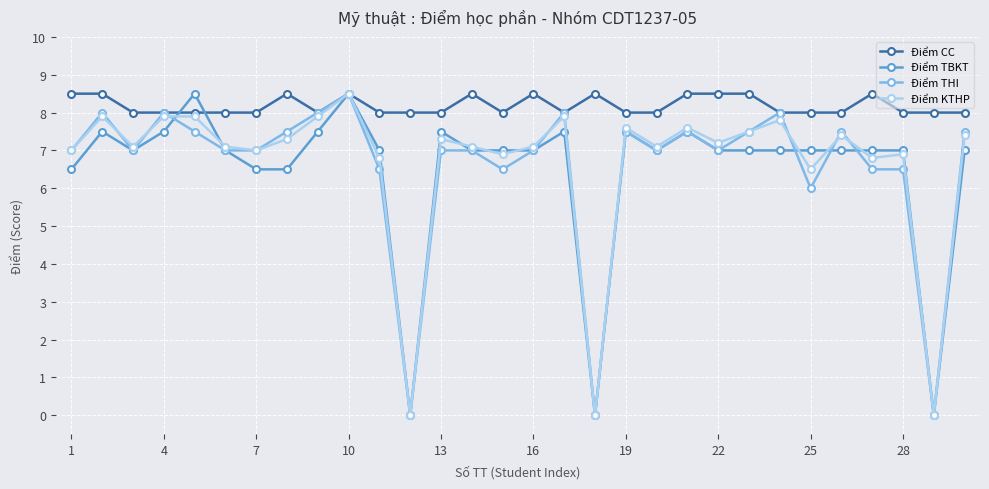

Reading left to right, what are all the values shown in this chart?

Điểm CC: 8.5	8.5	8.0	8.0	8.0	8.0	8.0	8.5	8.0	8.5	8.0	8.0	8.0	8.5	8.0	8.5	8.0	8.5	8.0	8.0	8.5	8.5	8.5	8.0	8.0	8.0	8.5	8.0	8.0	8.0
Điểm TBKT: 6.5	7.5	7.0	7.5	8.5	7.0	6.5	6.5	7.5	8.5	7.0	0.0	7.5	7.0	7.0	7.0	7.5	0.0	7.5	7.0	7.5	7.0	7.0	7.0	7.0	7.0	7.0	7.0	0.0	7.0
Điểm THI: 7.0	8.0	7.0	8.0	7.5	7.0	7.0	7.5	8.0	8.5	6.5	0.0	7.0	7.0	6.5	7.0	8.0	0.0	7.5	7.0	7.5	7.0	7.5	8.0	6.0	7.5	6.5	6.5	0.0	7.5
Điểm KTHP: 7.0	7.9	7.1	7.9	7.9	7.1	7.0	7.3	7.9	8.5	6.8	0.0	7.3	7.1	6.9	7.1	7.9	0.0	7.6	7.1	7.6	7.2	7.5	7.8	6.5	7.4	6.8	6.9	0.0	7.4